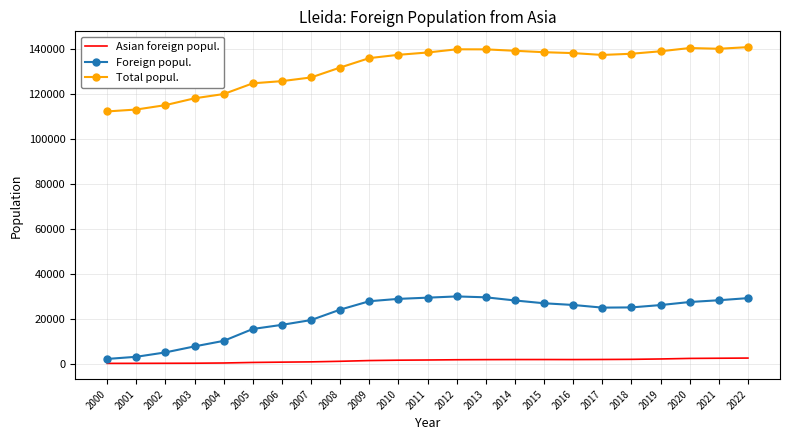

What is the maximum value for Total popul.?

140797